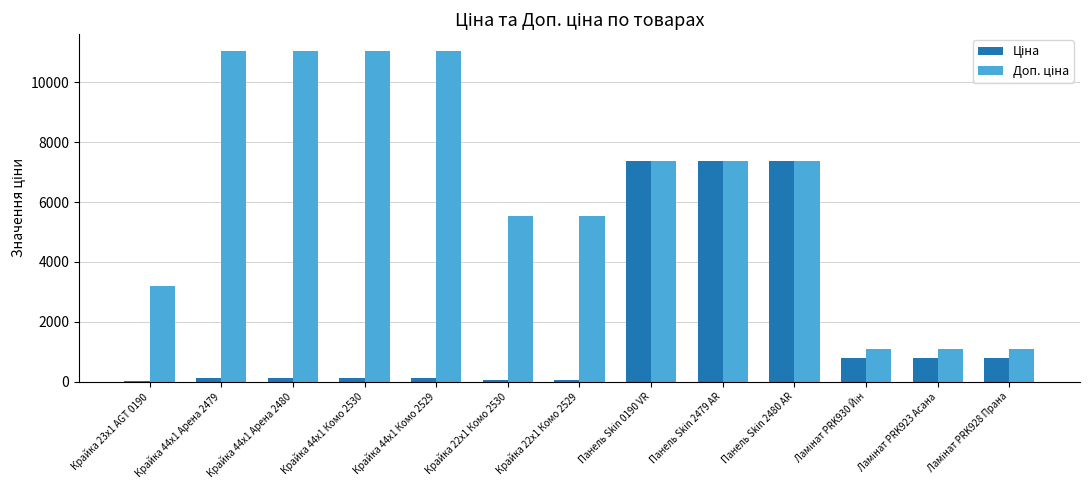

How many groups of bars are there?

13